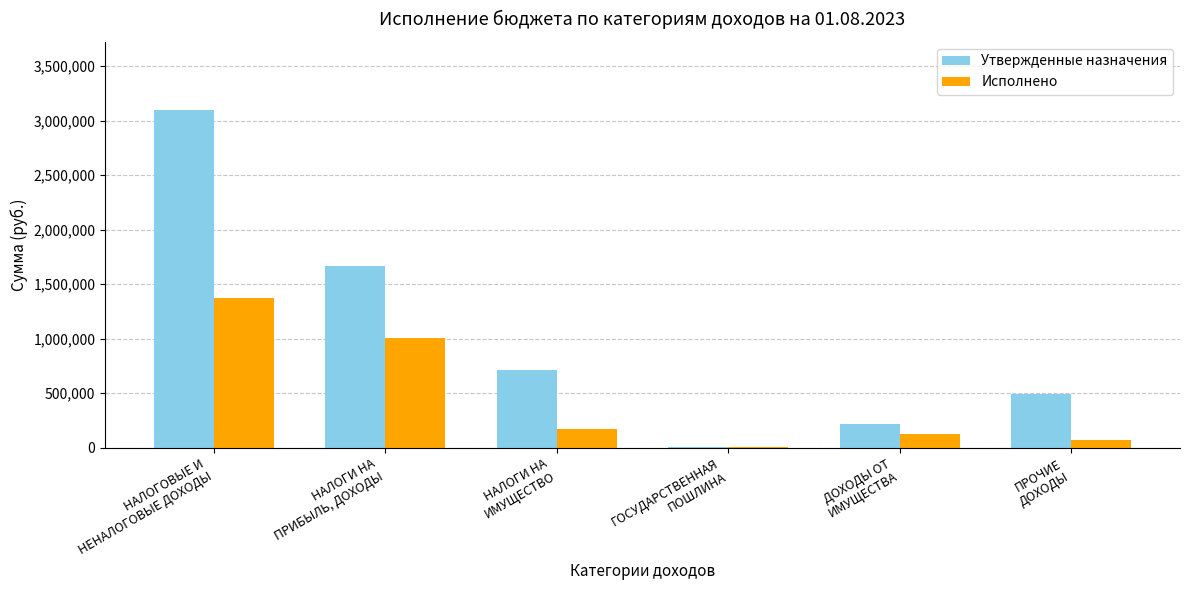

Is it true that Утвержденные назначения equals 3103000.0 at НАЛОГОВЫЕ И
НЕНАЛОГОВЫЕ ДОХОДЫ?

True